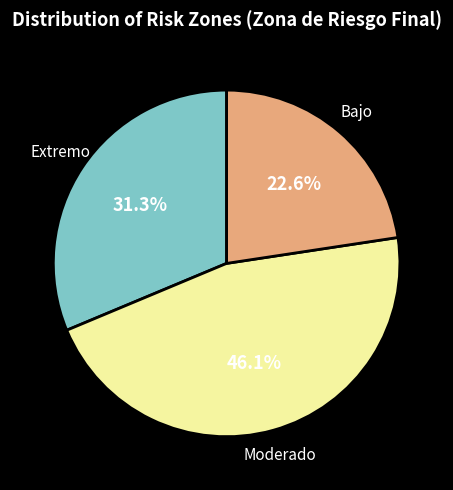

Is there a majority slice in this chart?

No